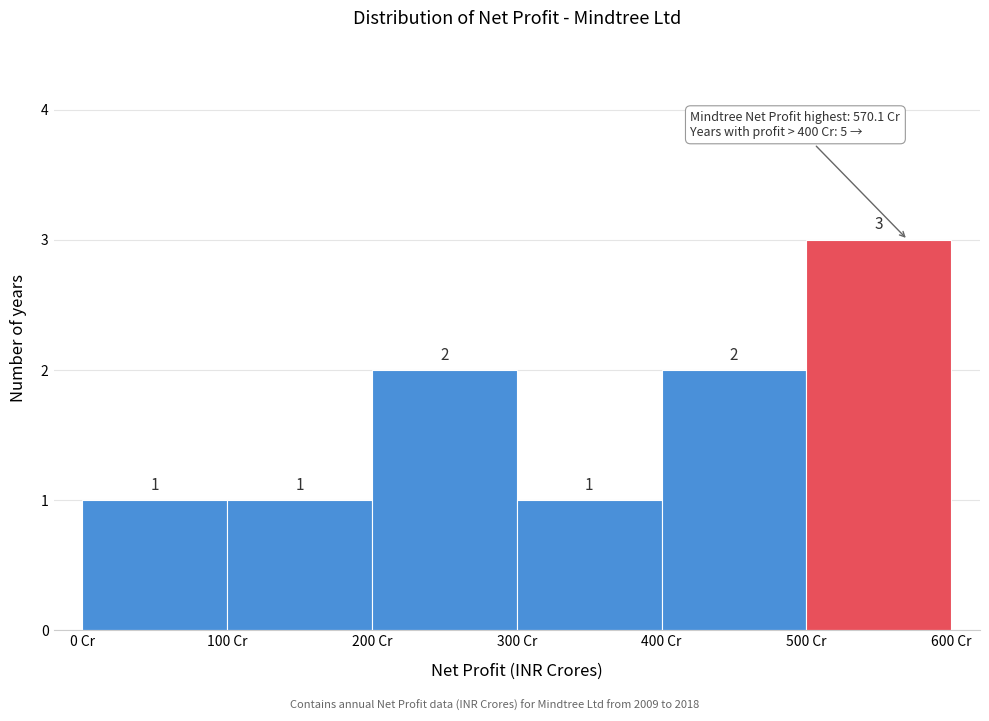

Over which range of the x-axis is the bar tallest?

500 to 600